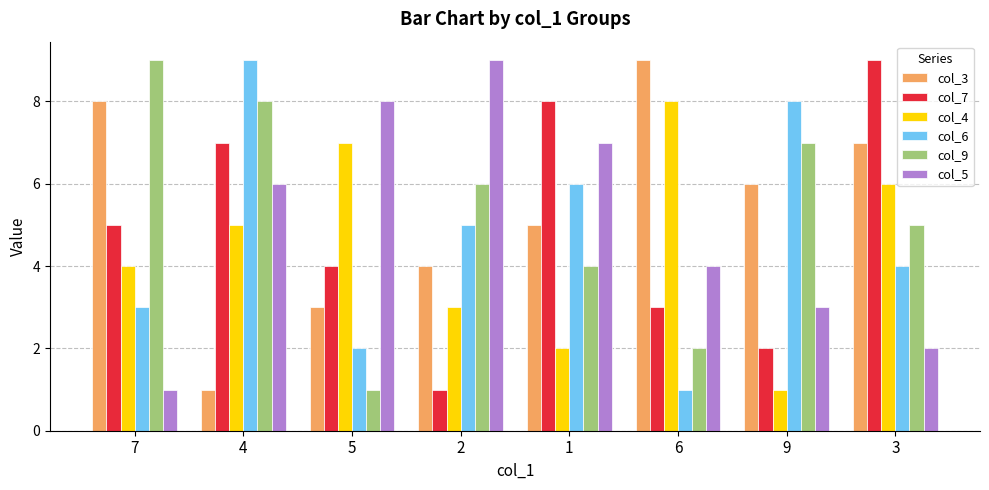

Which series changed the most between 4 and 2?

col_7